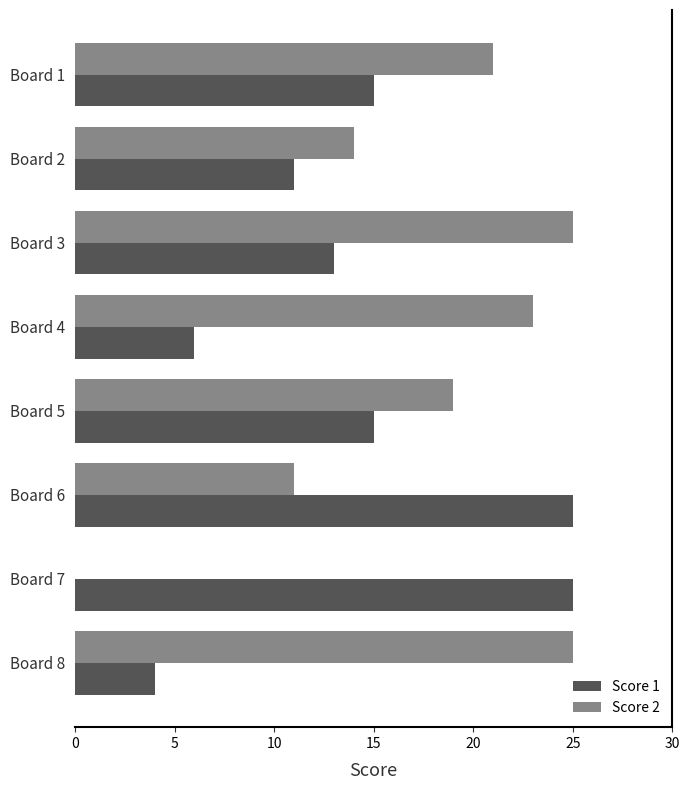

What is the sum of all Score 1 values?

114